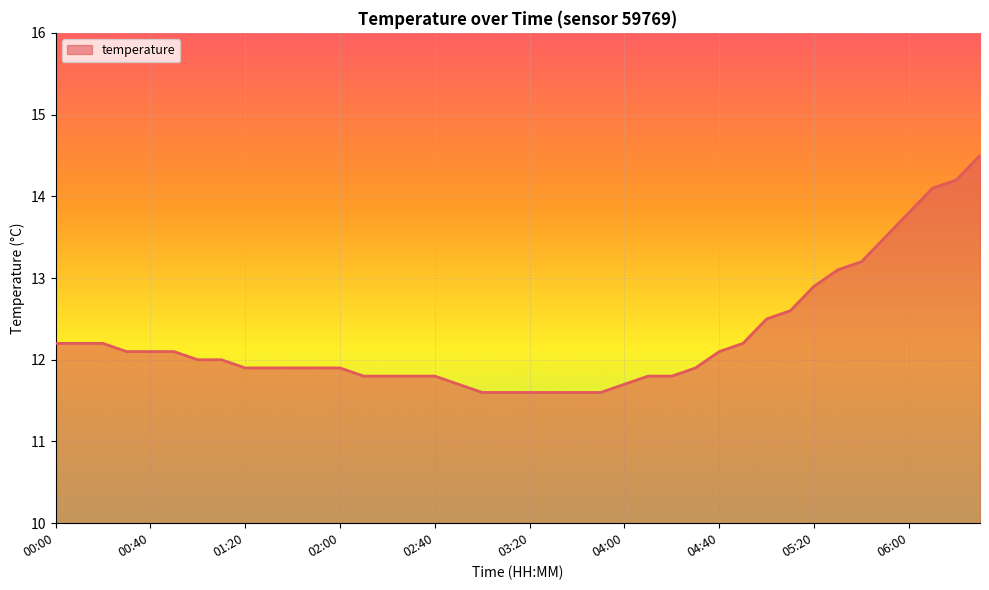

What is the difference between the maximum and minimum values?

2.9